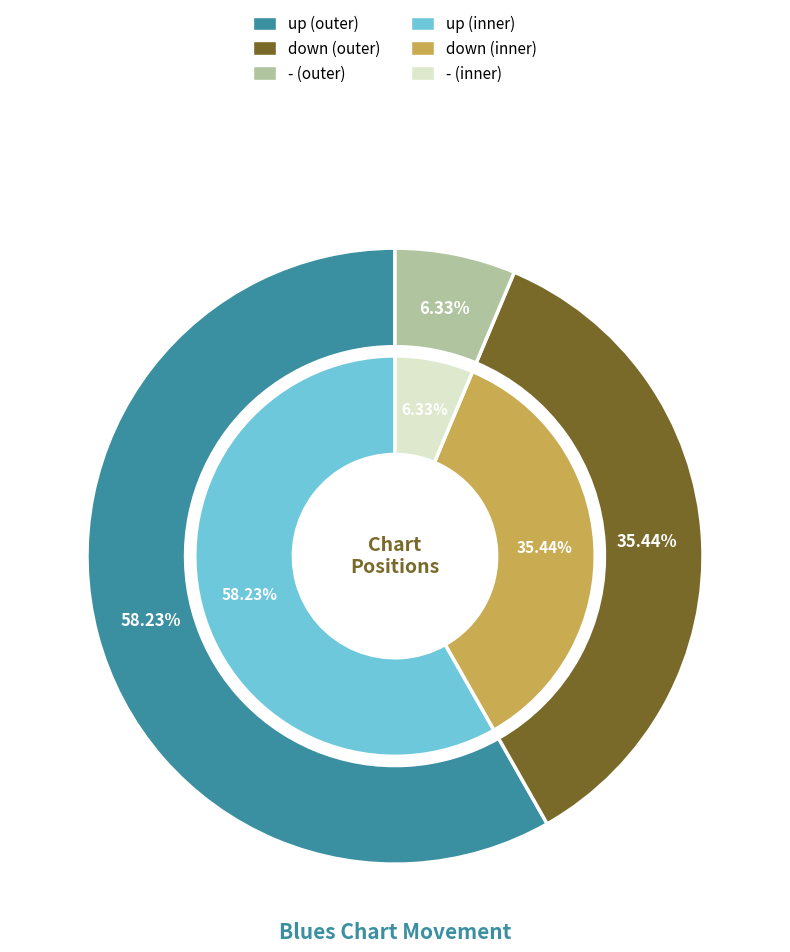

What is the smallest slice in the pie chart?

-